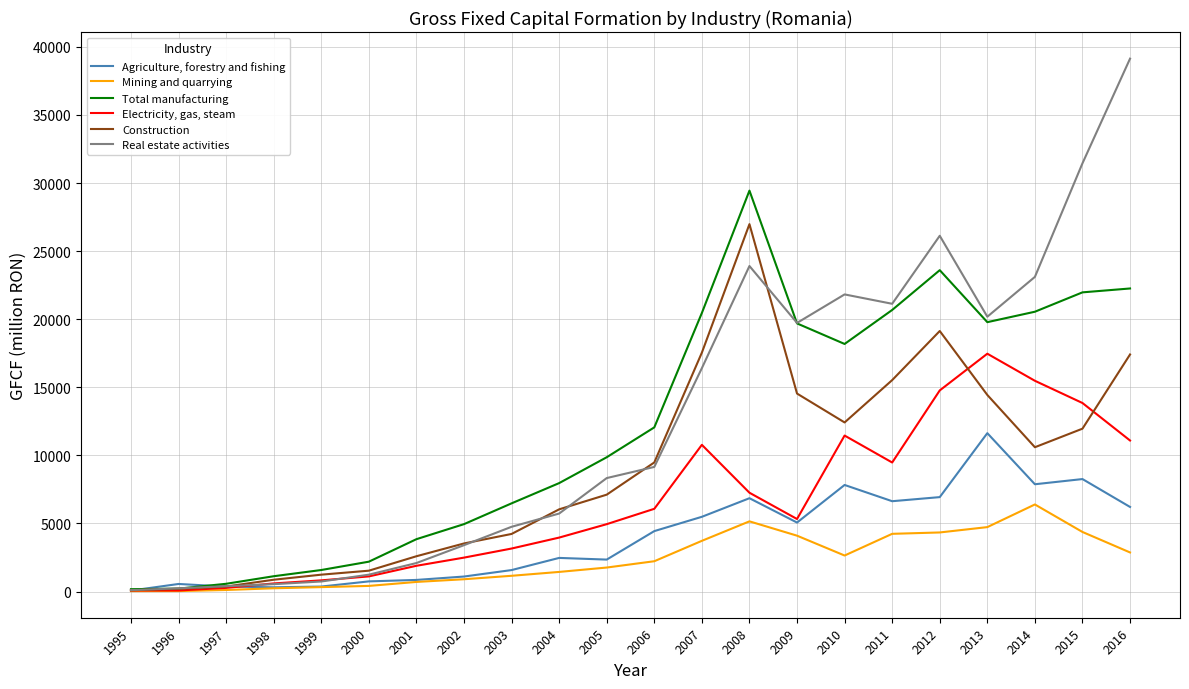

What is the difference between the maximum and minimum values in the Construction series?

26888.0